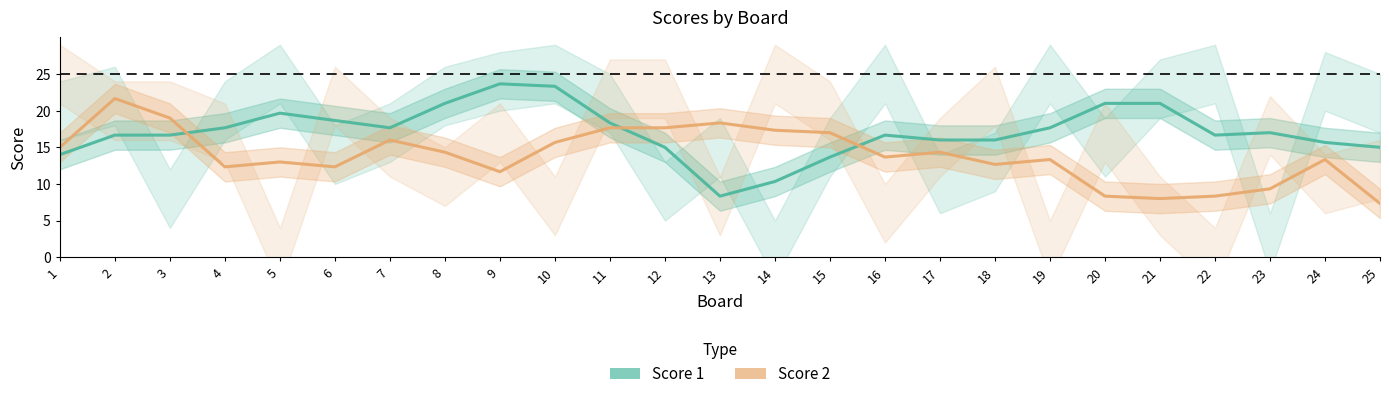

At which category is the sum across all series the highest?

10